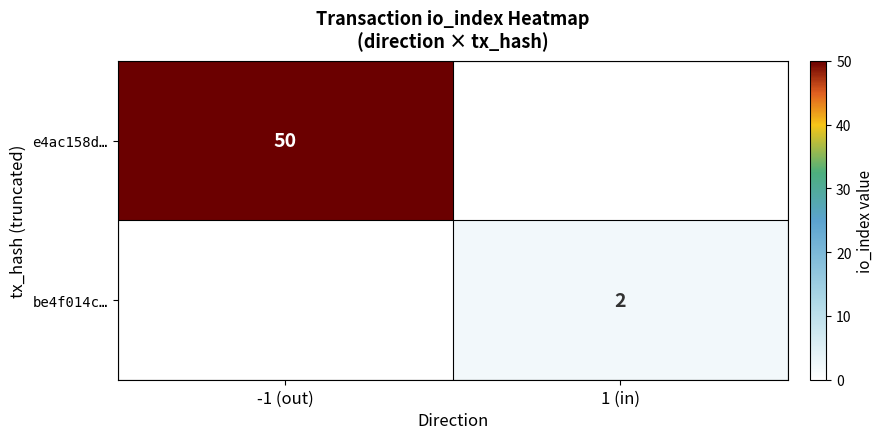

The value of be4f014c… at 1 (in) is 1. True or false?

False